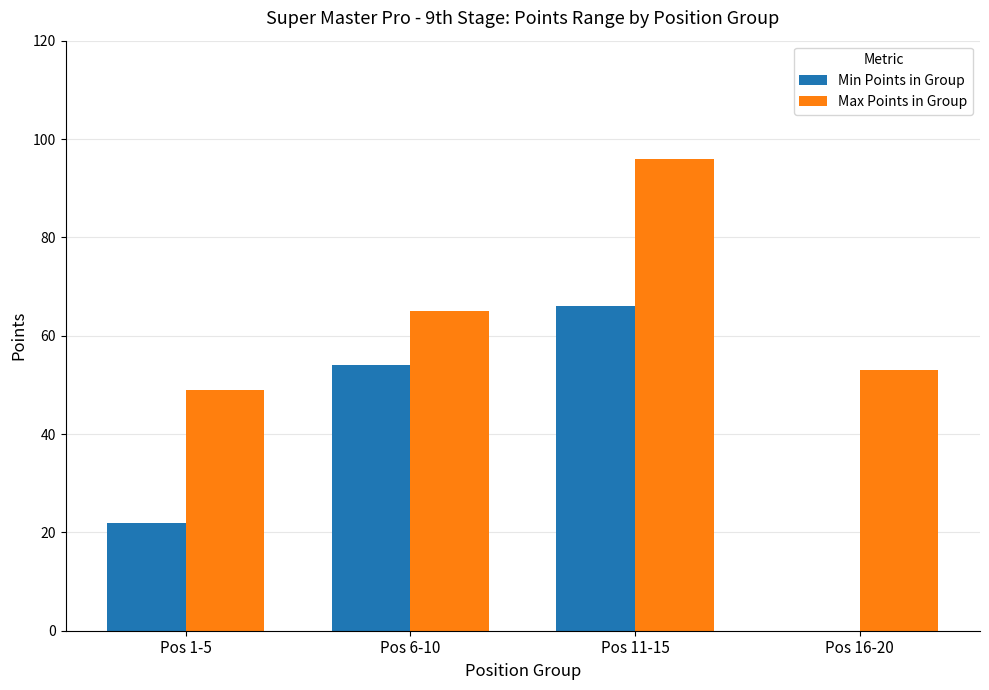

At which category is the sum across all series the highest?

Pos 11-15